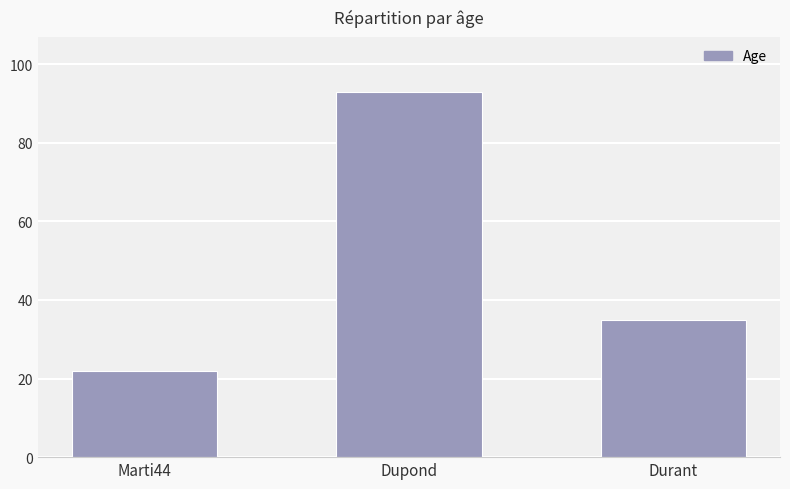

What is the maximum value shown in the chart?

93